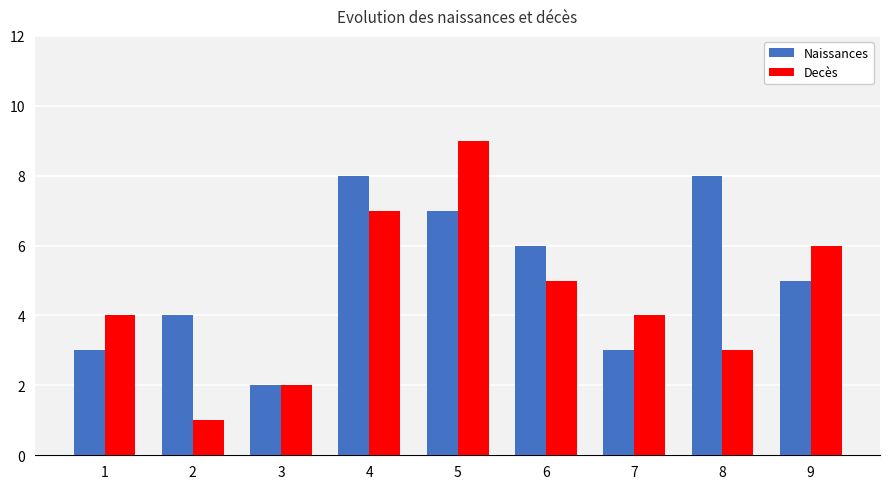

Which series has the largest range (max minus min)?

Decès